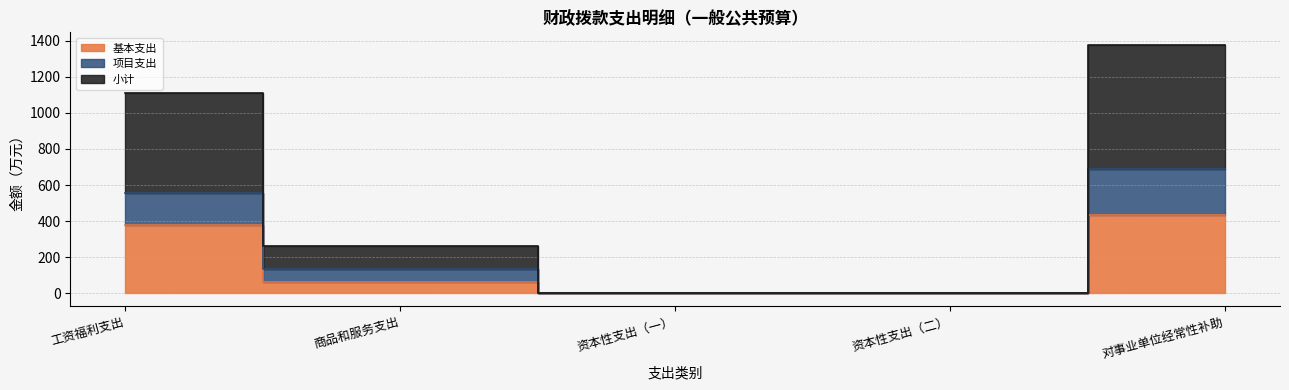

What are all the series names shown in the legend?

基本支出, 项目支出, 小计